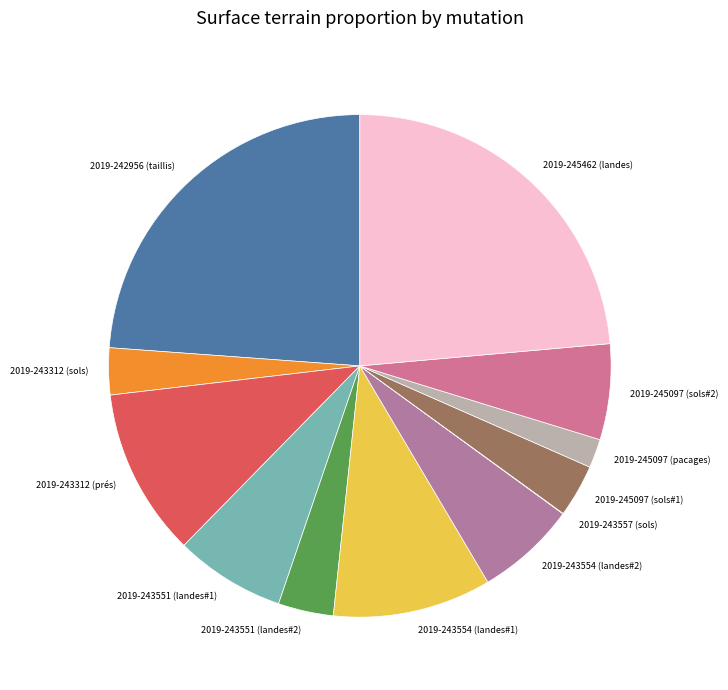

The 2019-245462 (landes) slice represents 24% of the pie. True or false?

True